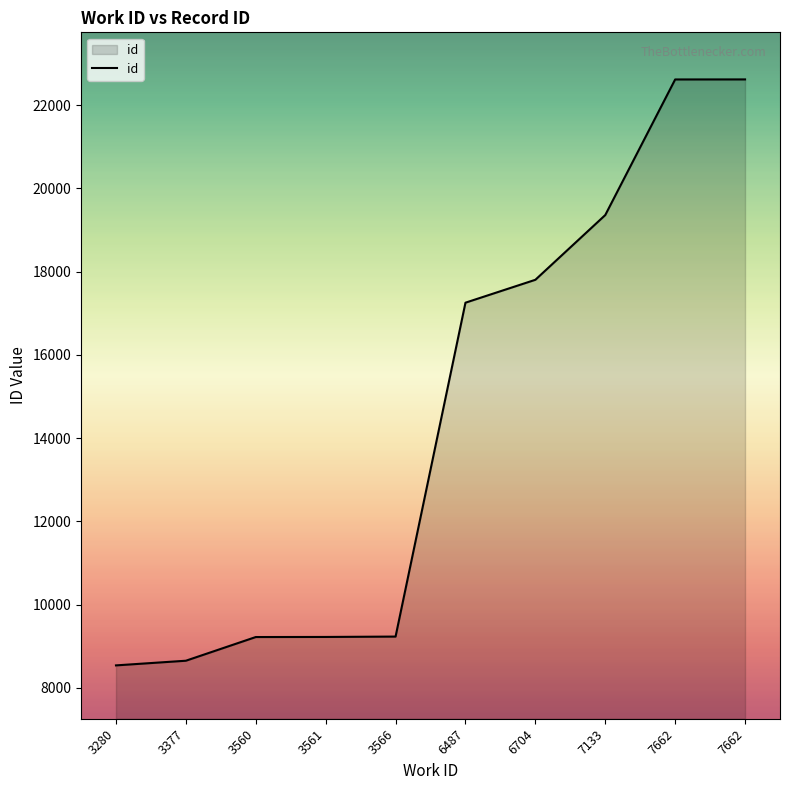

Reading left to right, transcribe all the data shown in this chart.

8542	8654	9223	9225	9234	17254	17804	19359	22616	22617